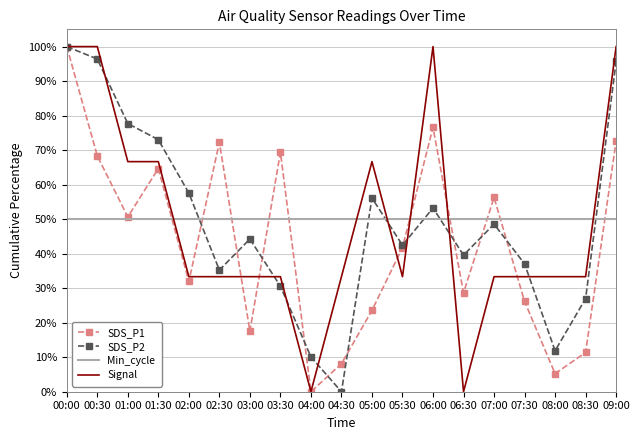

Rank the series at 08:00 from lowest to highest value.

SDS_P1, SDS_P2, Signal, Min_cycle